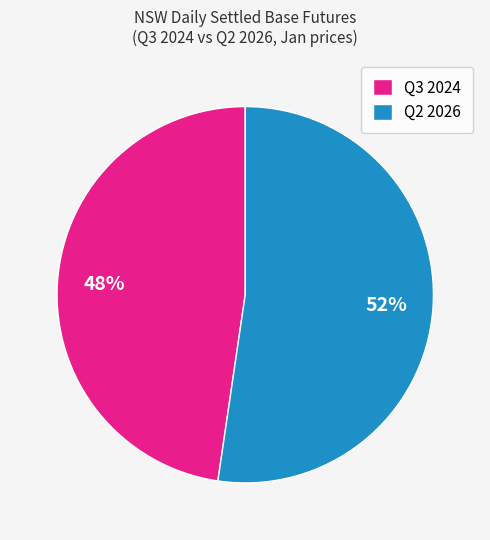

Approximately how many times larger is the value at Q3 2024 compared to Q2 2026?

0.9